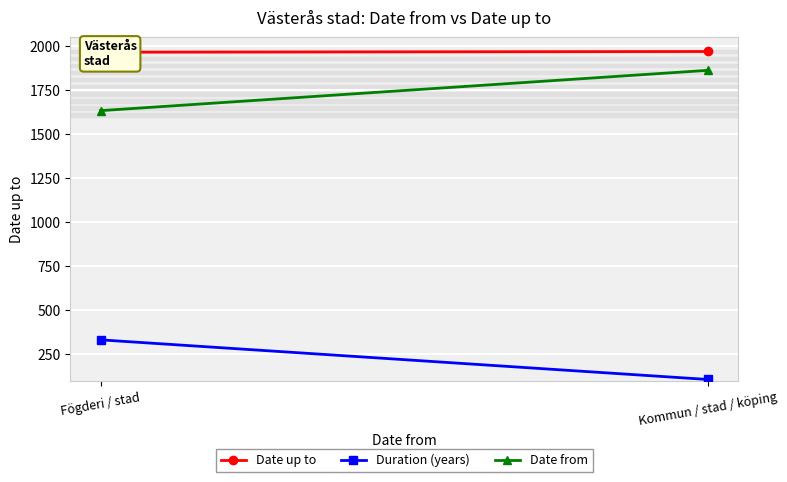

Reading left to right, transcribe all the data shown in this chart.

Date up to: 1970	1966
Duration (years): 107	332
Date from: 1863	1634